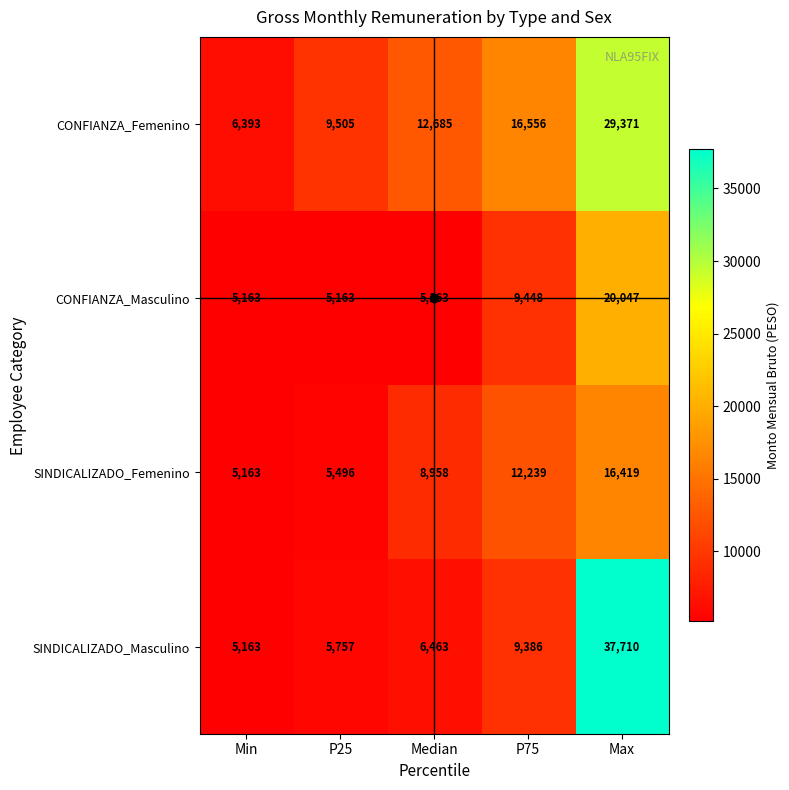

What is the total value across all series at P75?

47629